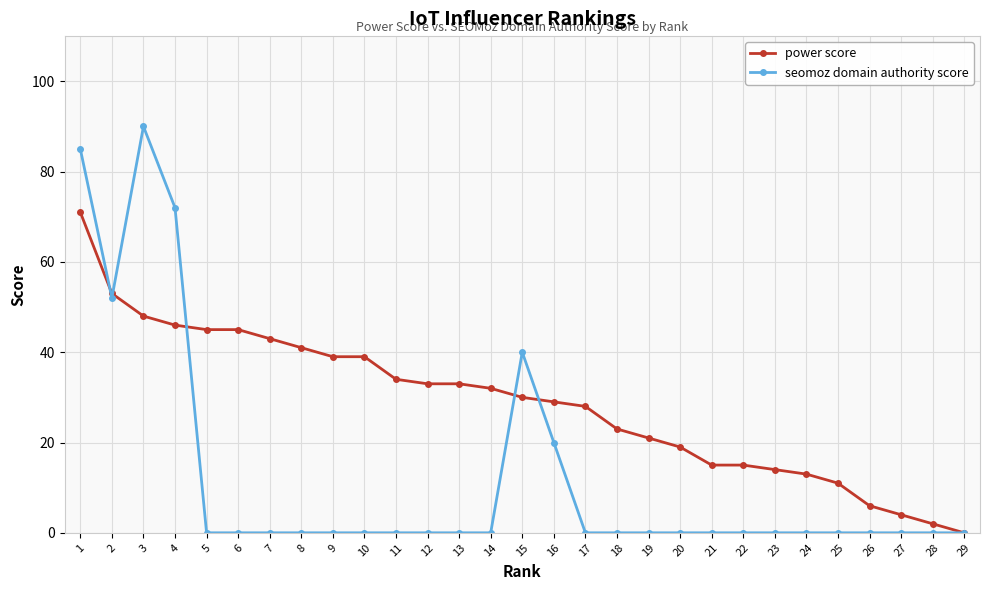

At how many categories does at least one series exceed 46?

4